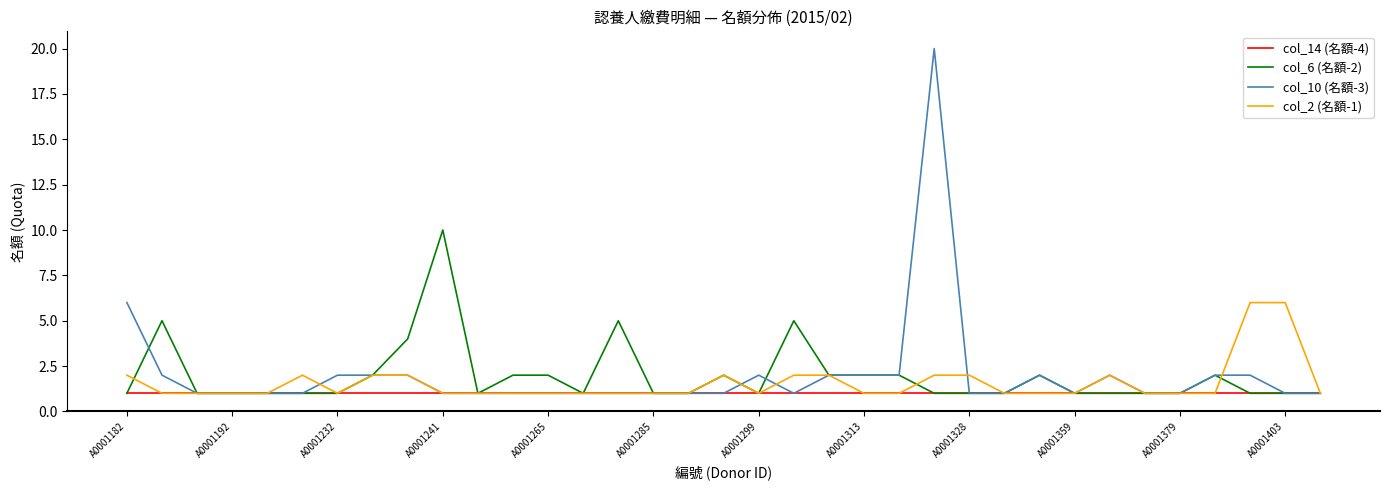

What is the average value of the col_14 (名額-4) series?

1